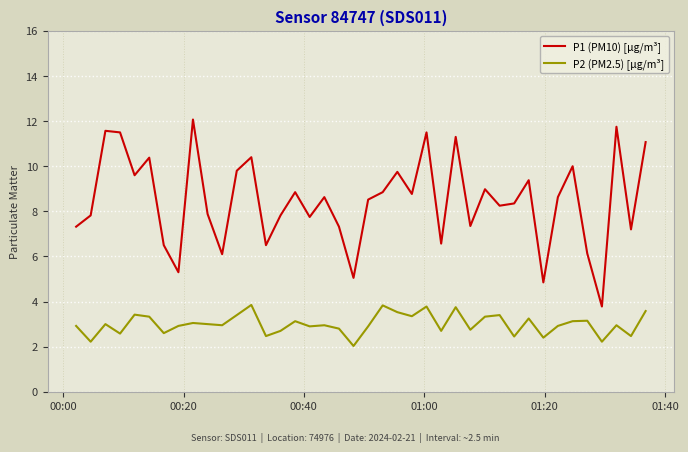

Does the chart have visible grid lines?

Yes